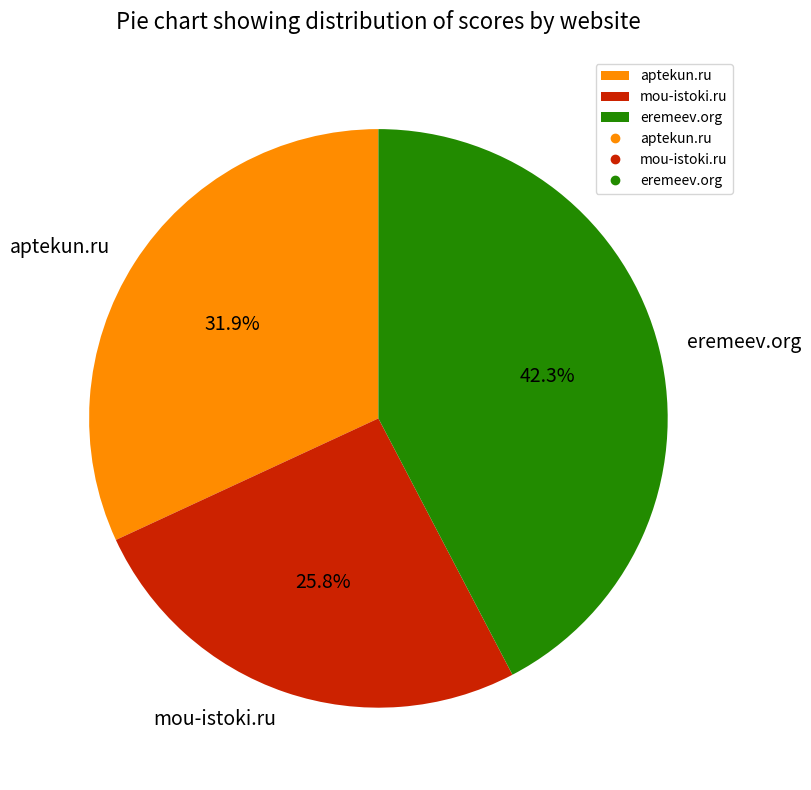

Does aptekun.ru represent more than half of the total?

No